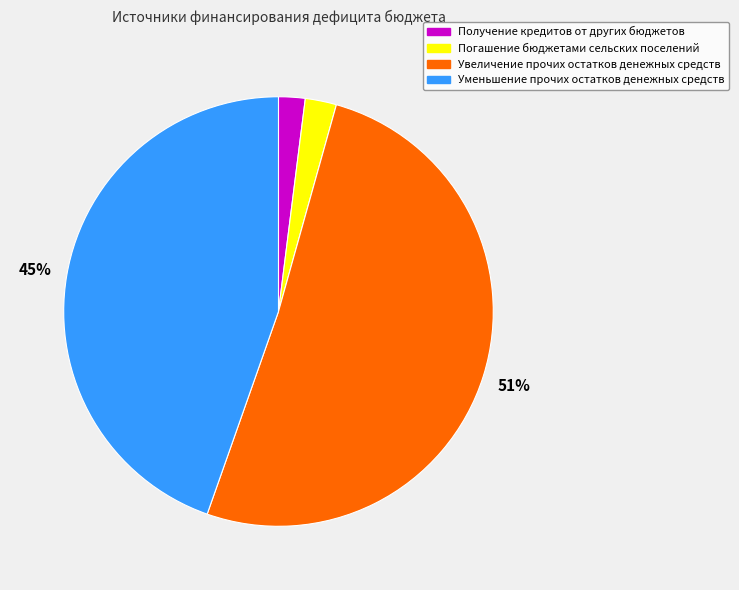

The Получение кредитов от других бюджетов slice represents 9% of the pie. True or false?

False